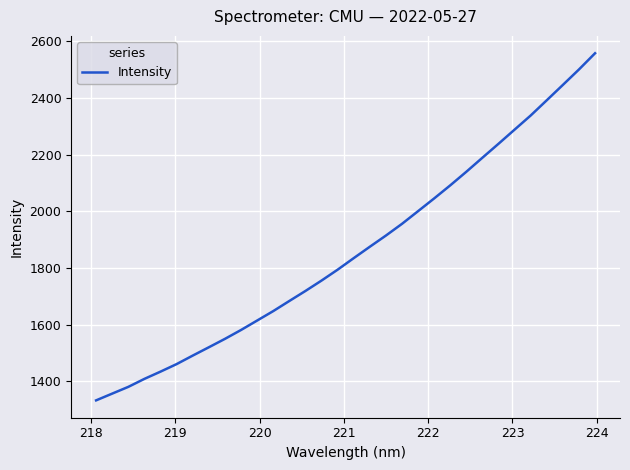

What is the difference between the maximum and minimum values?

1226.4